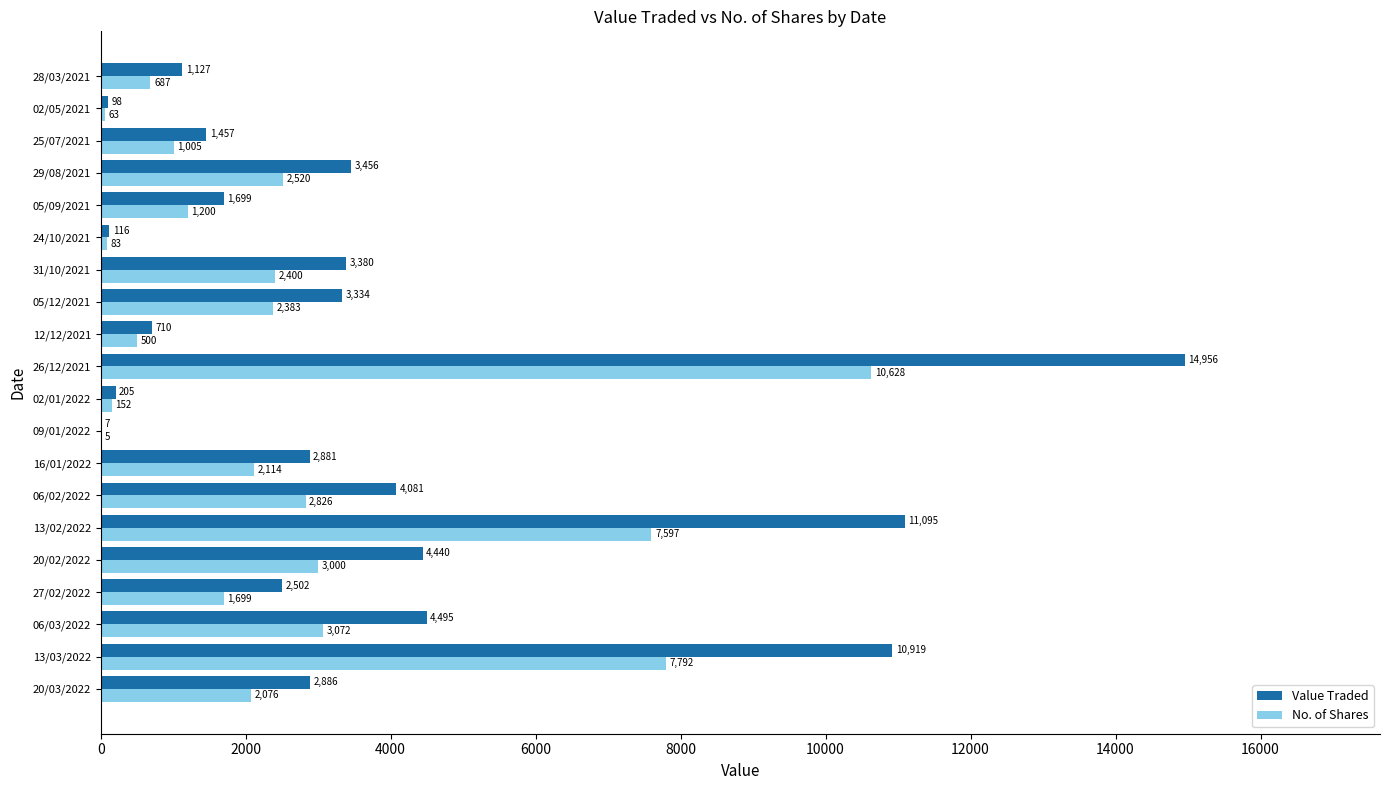

What is the sum of all Value Traded values?

73844